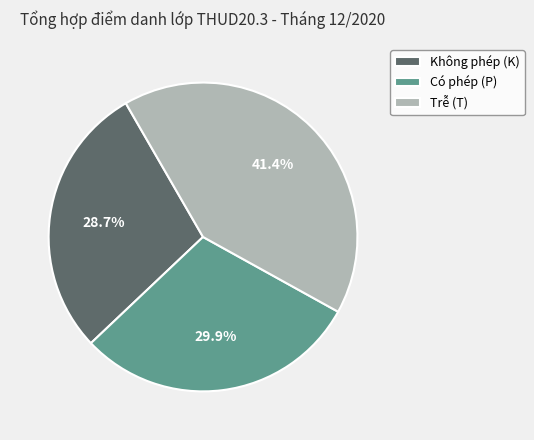

What is the smallest slice in the pie chart?

Không phép (K)